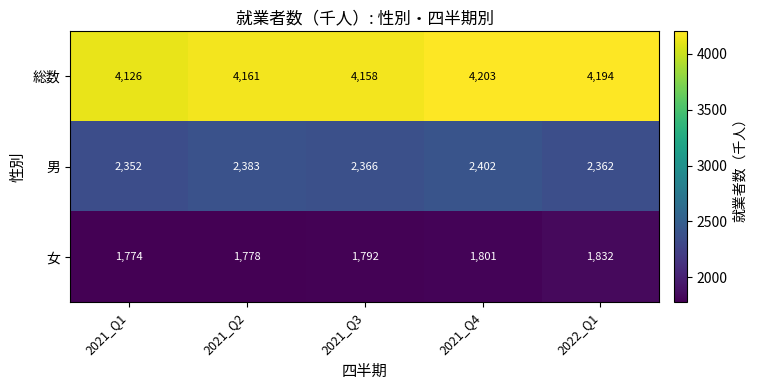

At which label does 男 first exceed 2366?

2021_Q2